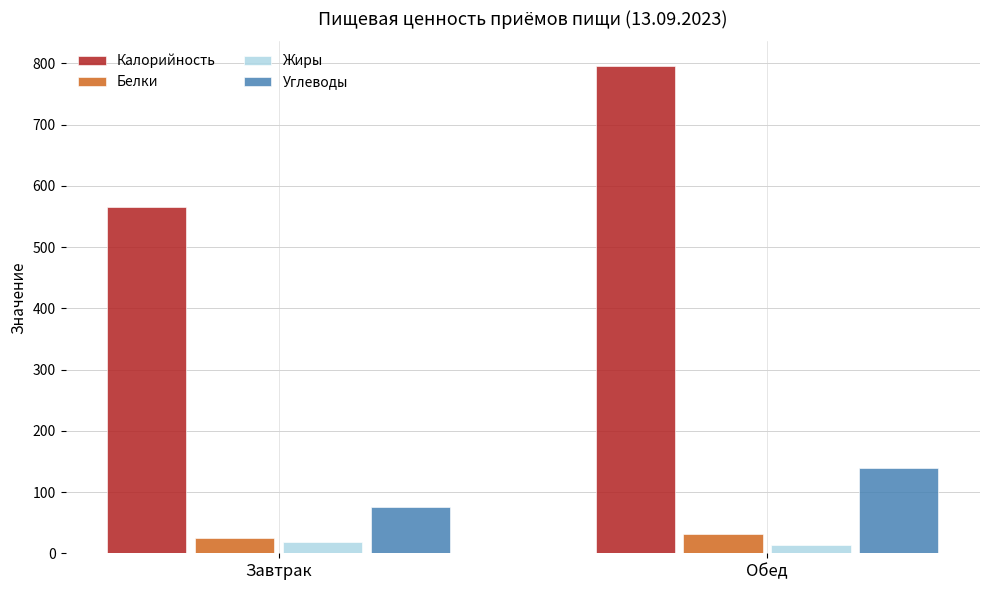

What is the value of the Калорийность bar at the 2nd from the left?

796.0